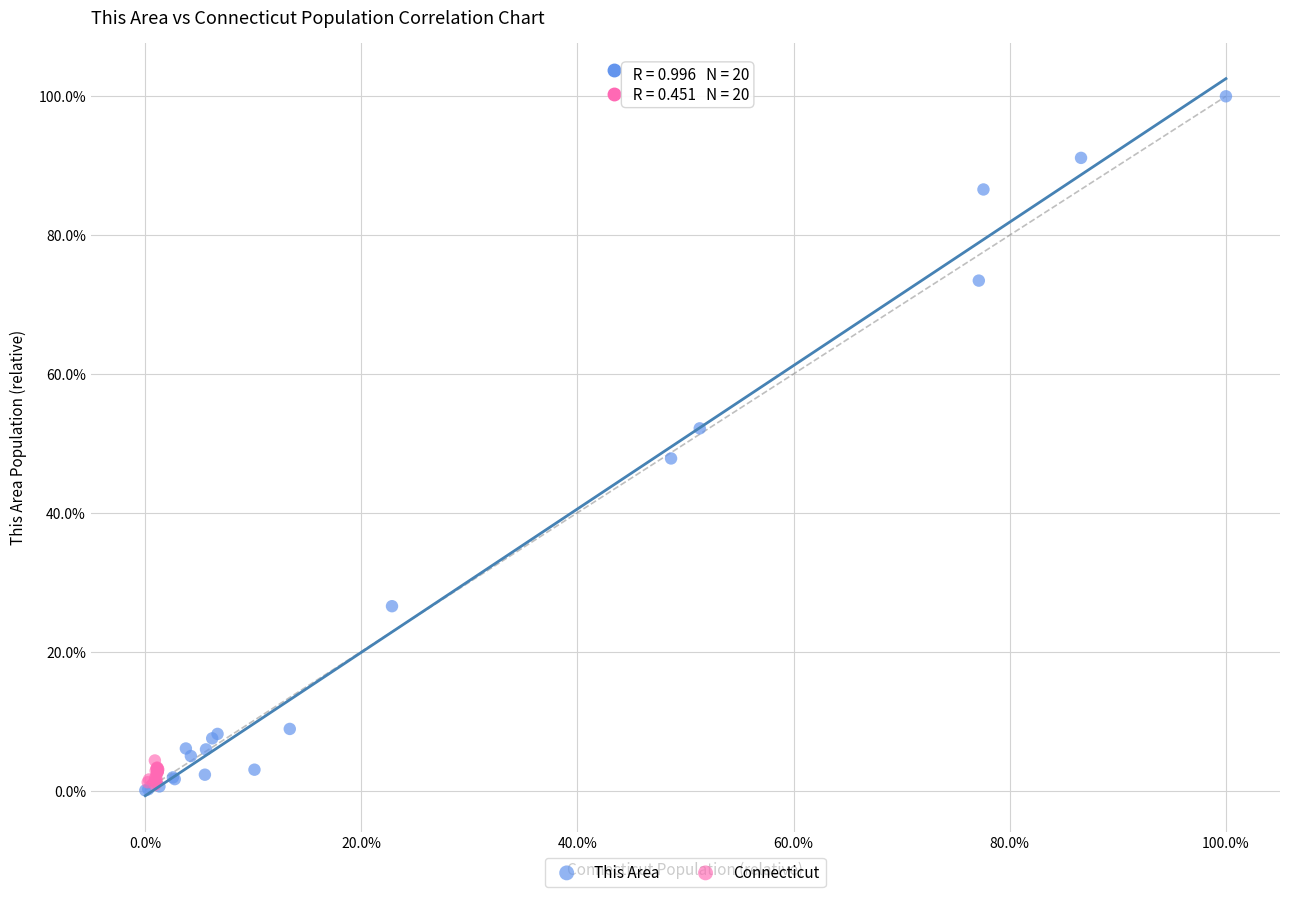

What are all the series names shown in the legend?

This Area, Connecticut